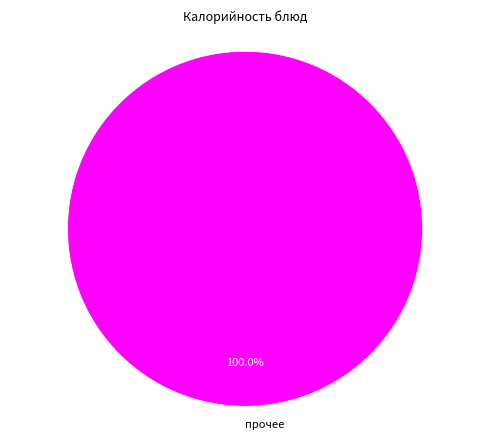

Is there any slice that represents more than half of the pie?

Yes